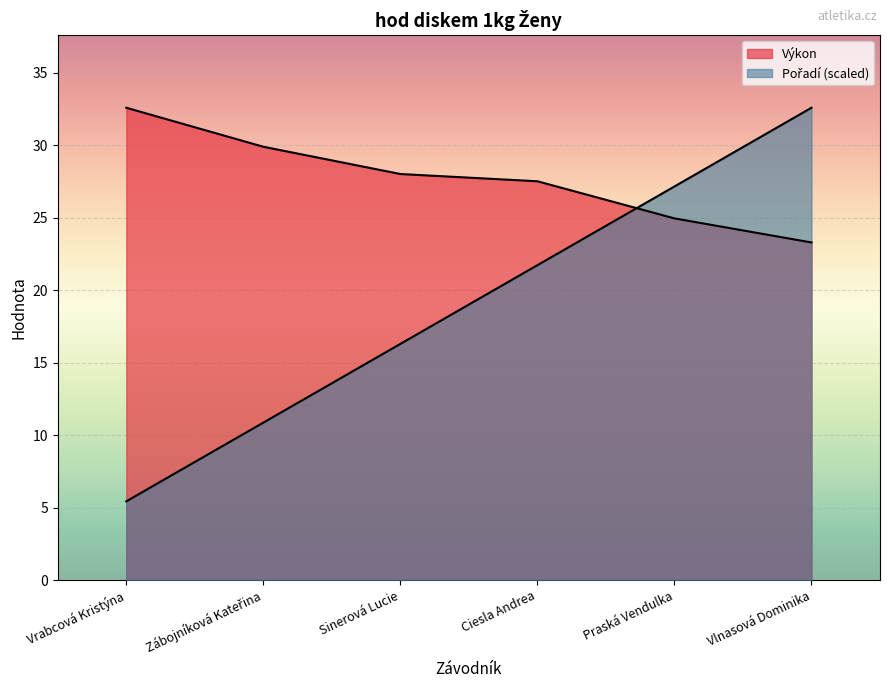

At which label does Pořadí reach its minimum?

Vrabcová Kristýna